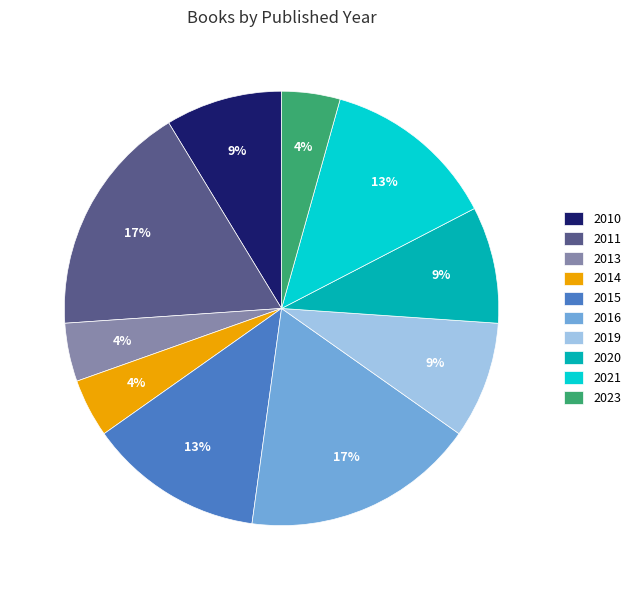

To the nearest percent, what percentage of the pie is 2019?

9%